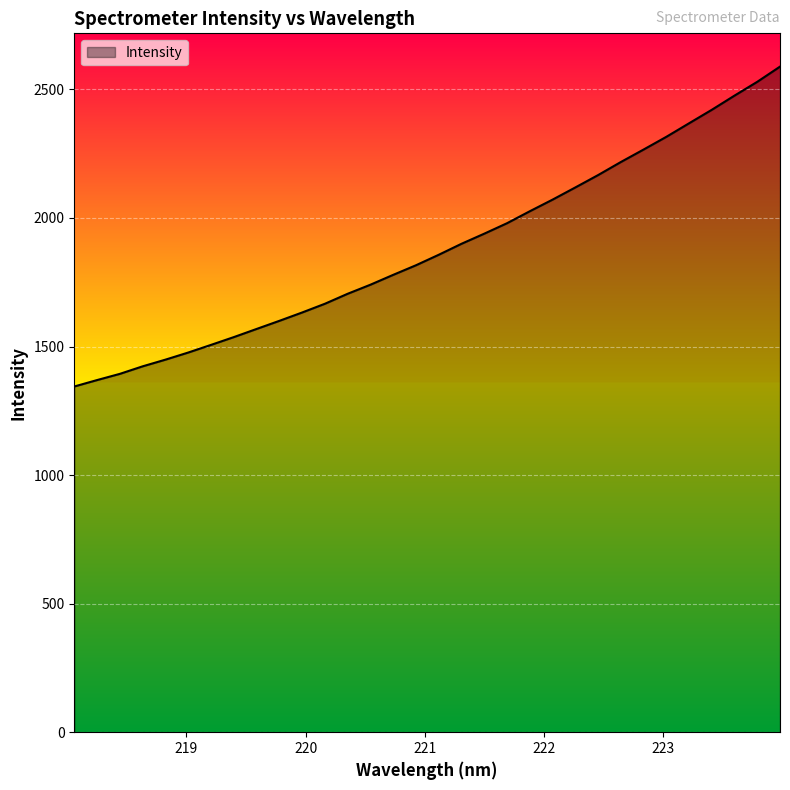

What is the minimum value shown in the chart?

1344.5